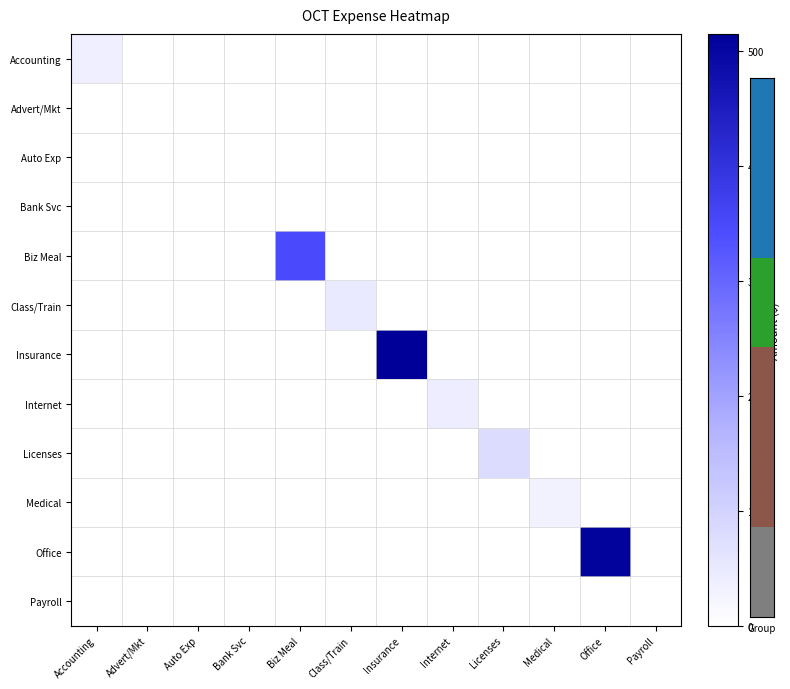

Count the number of categories in the chart.

12